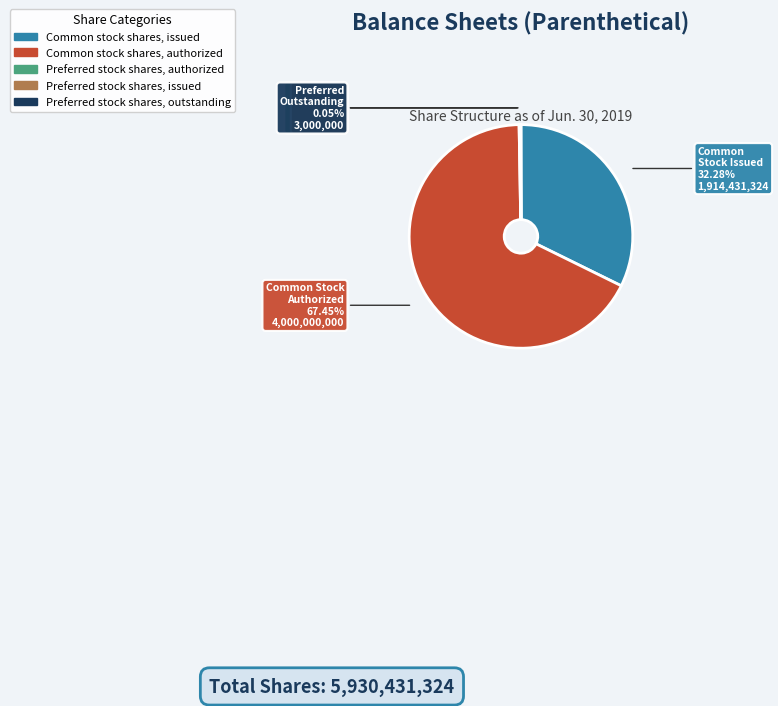

Which category has the biggest portion of the pie?

Common stock shares, authorized